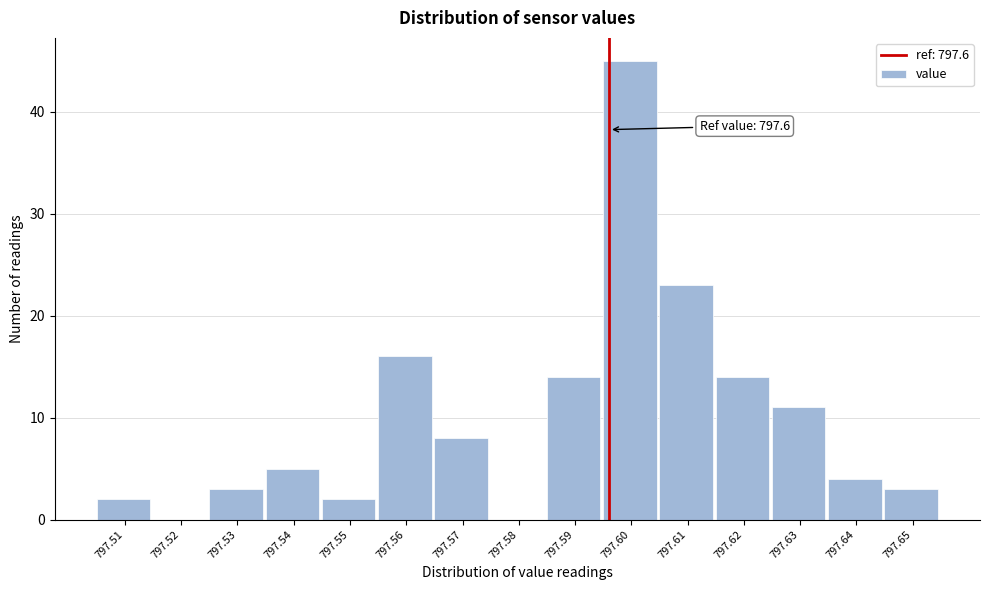

Reading left to right, list all the values displayed in this chart.

797.51=2	797.52=0	797.53=3	797.54=5	797.55=2	797.56=16	797.57=8	797.58=0	797.59=14	797.60=45	797.61=23	797.62=14	797.63=11	797.64=4	797.65=3